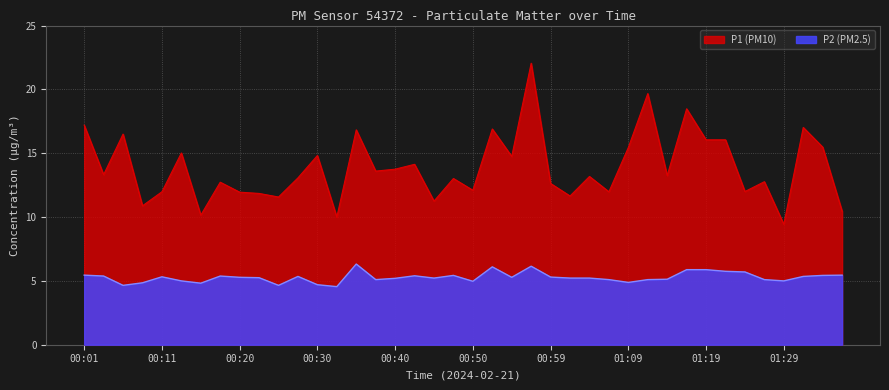

Which category has the highest value in the P2 series?

00:35